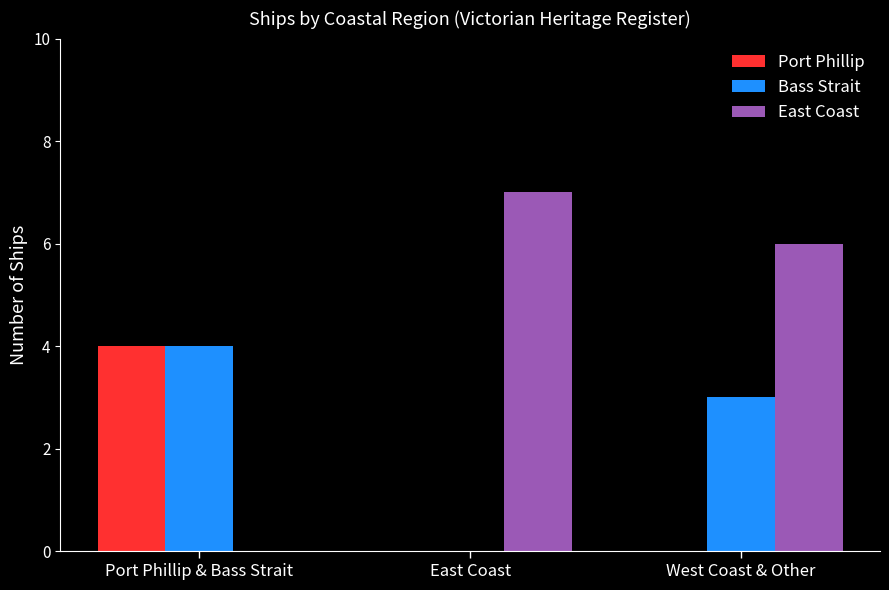

Is the value of Bass Strait at West Coast & Other greater than the value of East Coast at East Coast?

No